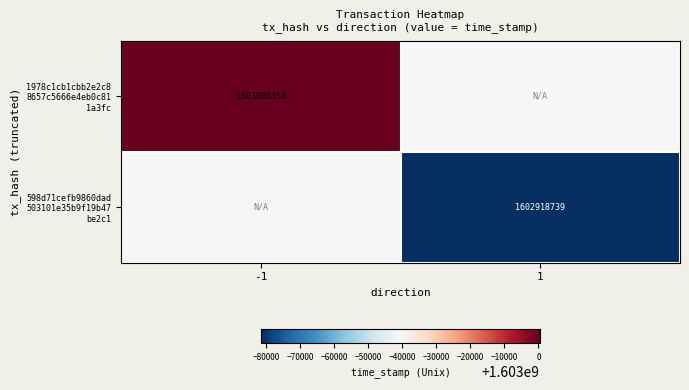

Which has a higher value, 1 or -1?

-1